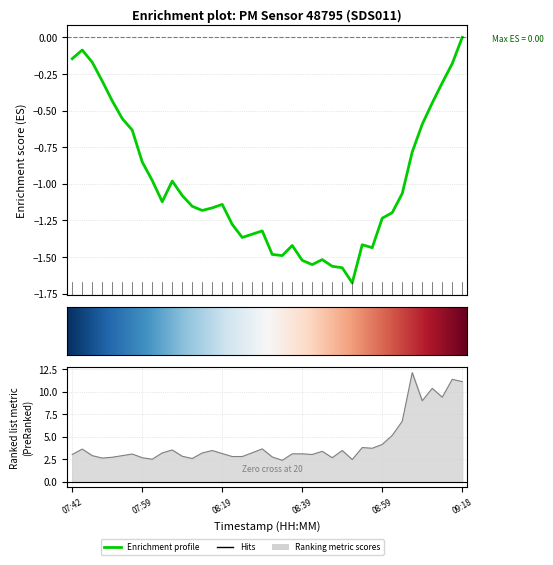

What is the difference between the maximum and minimum values?

9.8